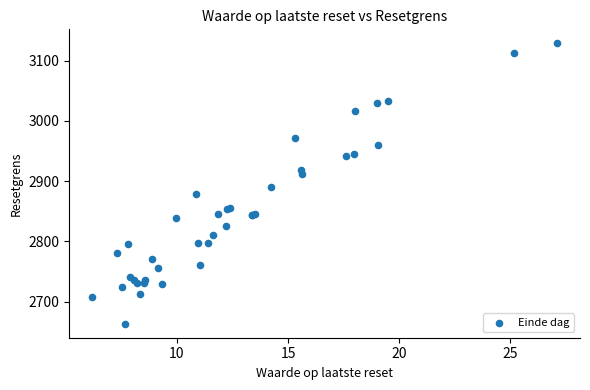

What Y value in the scatter plot is closest to 2896?

2890.0